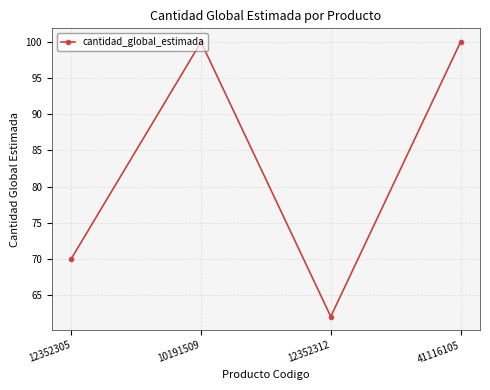

What is the smallest value displayed?

62